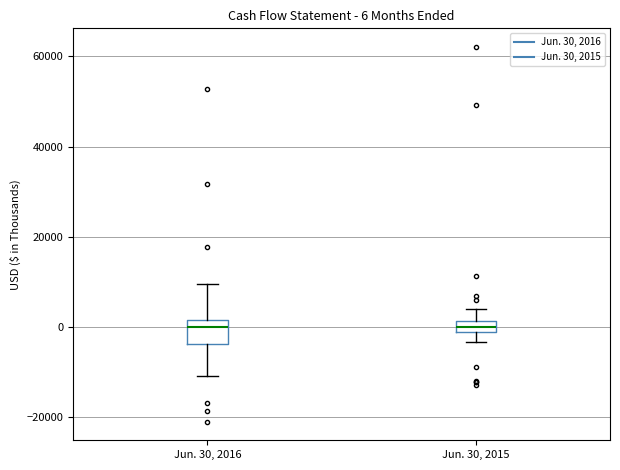

Which box is the tallest, from its lower edge to its upper edge?

Jun. 30, 2016